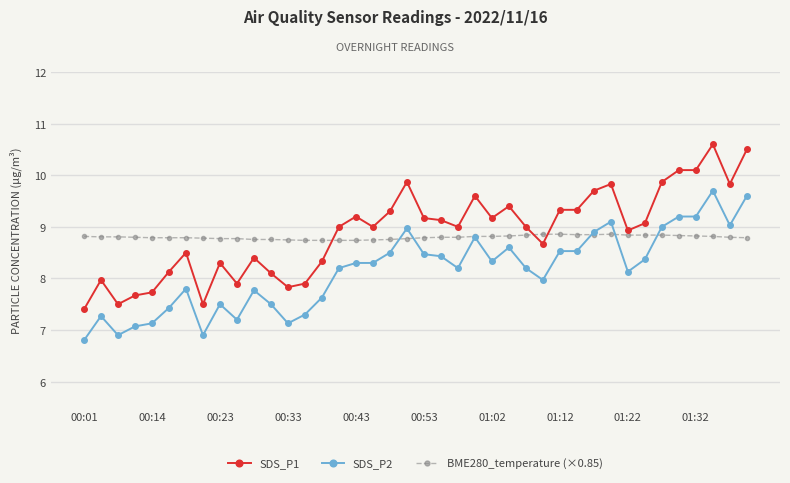

List the series in order of their peak value, highest first.

SDS_P1, SDS_P2, BME280_temperature (×0.85)